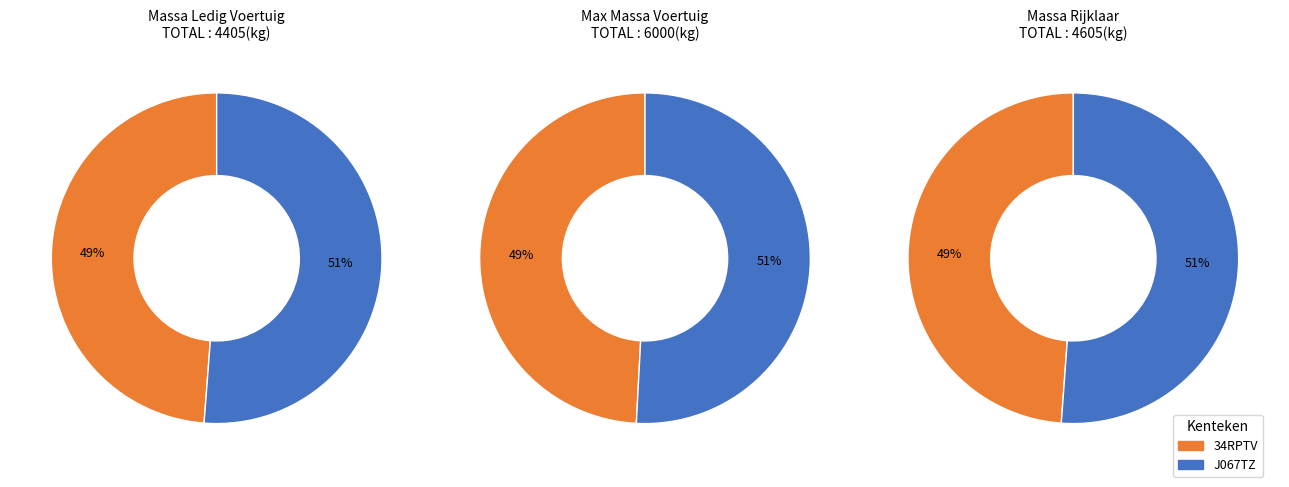

The J067TZ slice represents 41% of the pie. True or false?

False